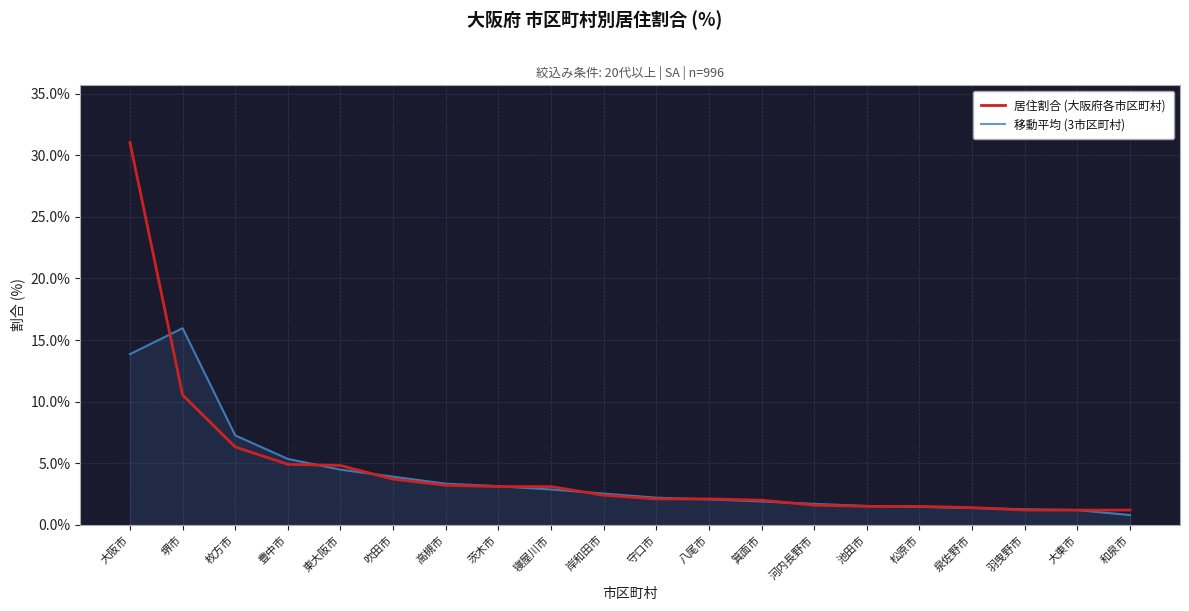

Between 枚方市 and 八尾市, which series saw the biggest shift?

移動平均 (3市区町村)